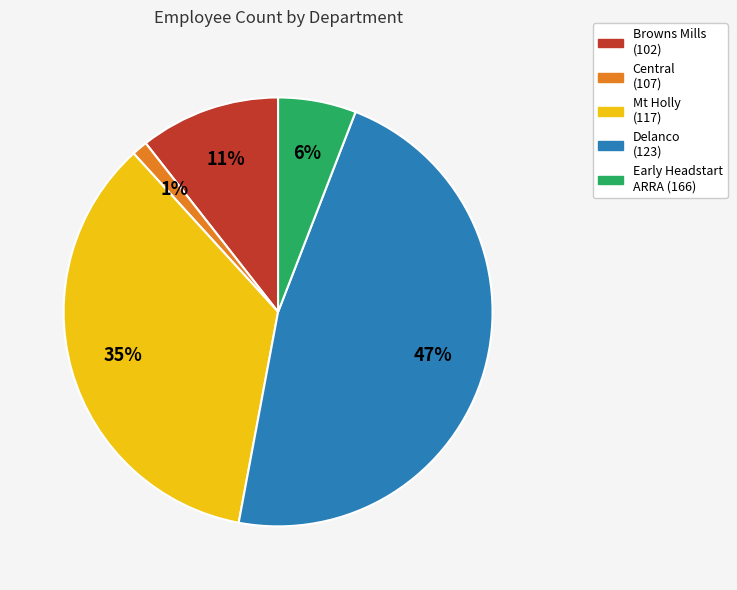

Is there any slice that represents more than half of the pie?

No